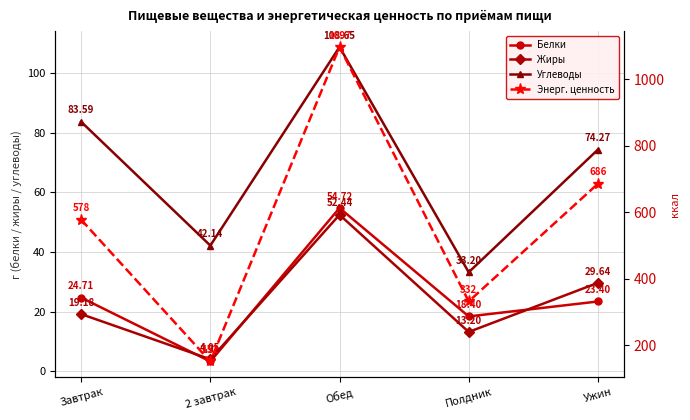

Which category has the lowest value in the Жиры series?

2 завтрак